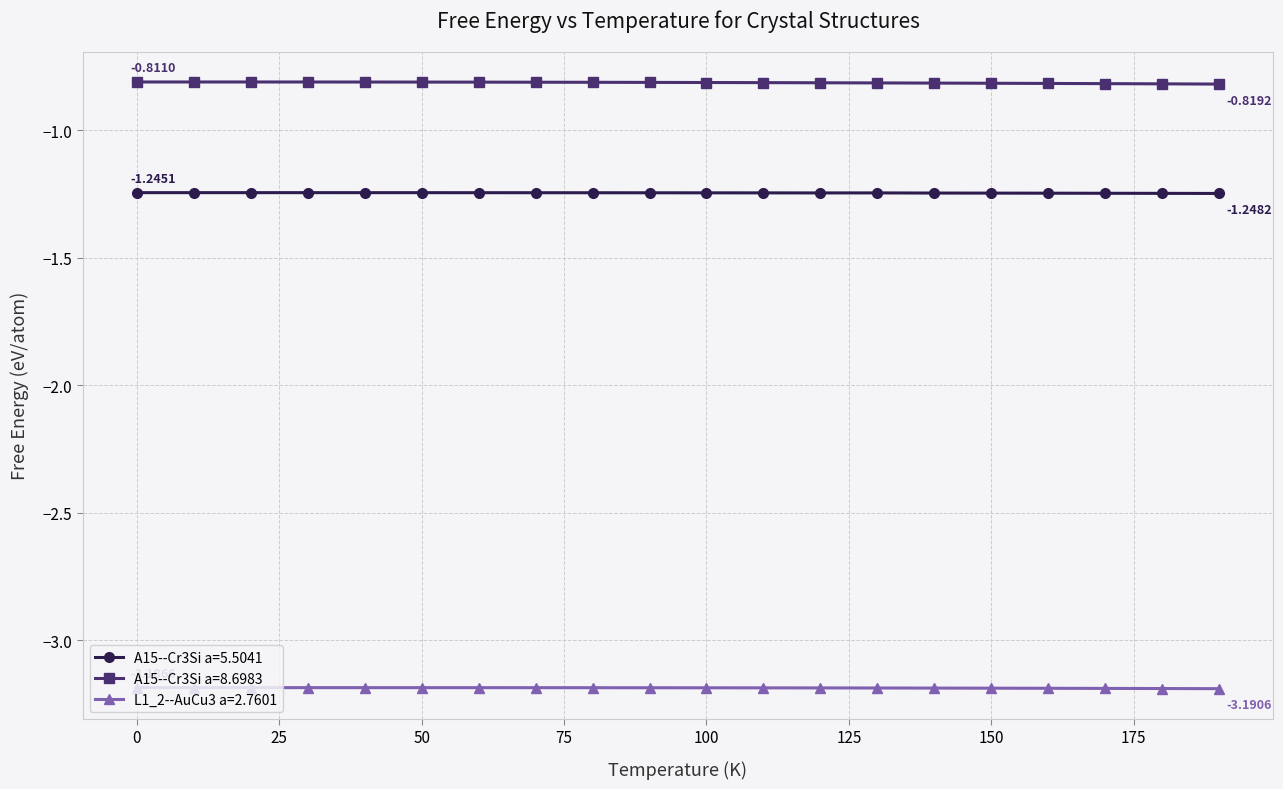

At how many categories does at least one series exceed -2?

20